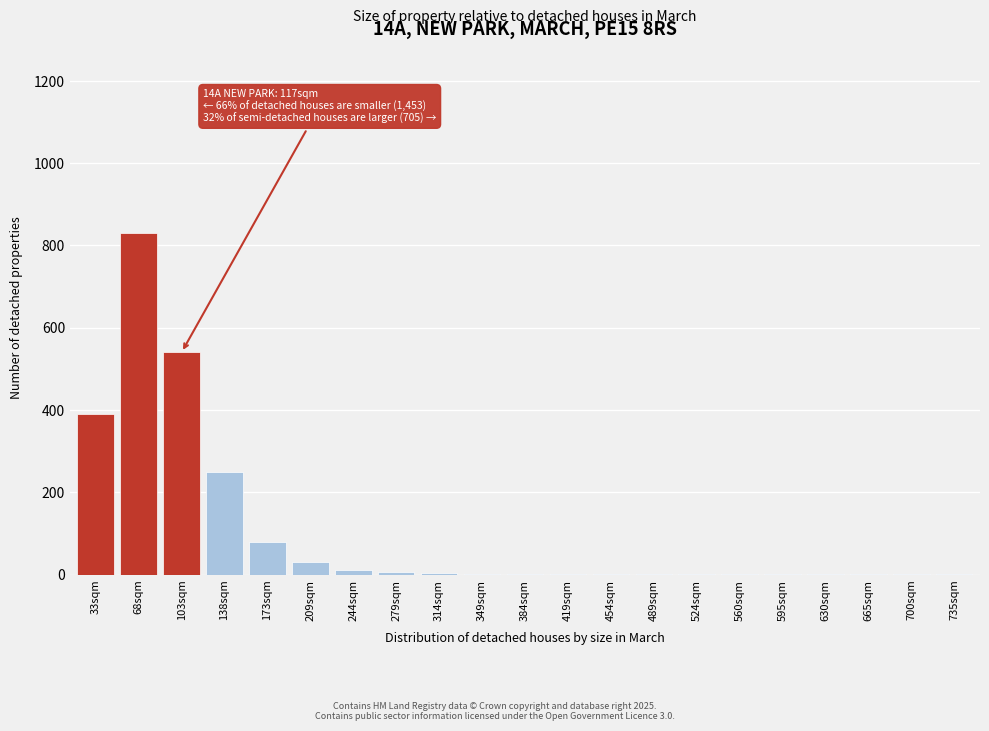

What is the sum of all values?

2151